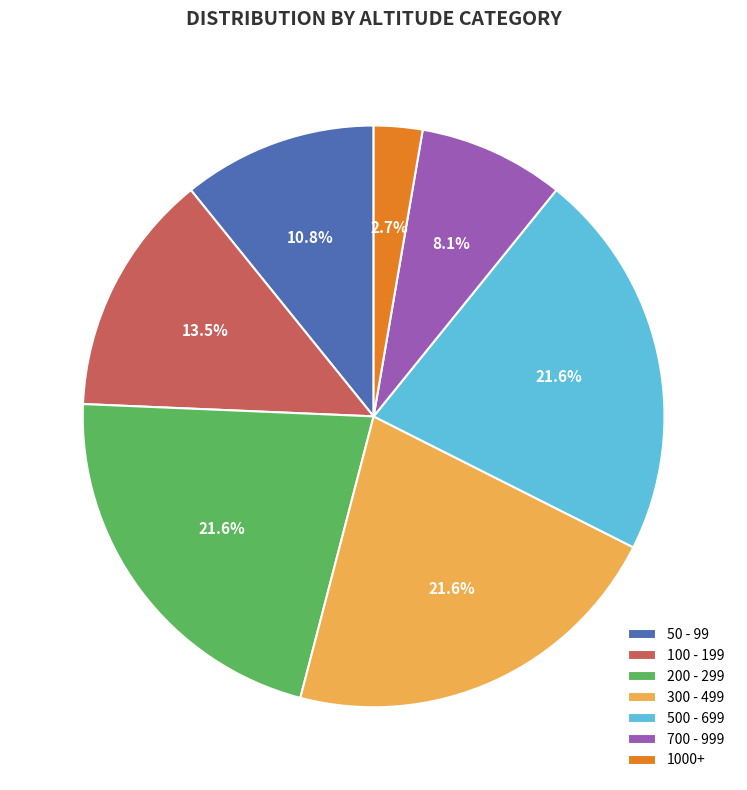

Do 100 - 199 and 500 - 699 together represent more than half of the pie?

No